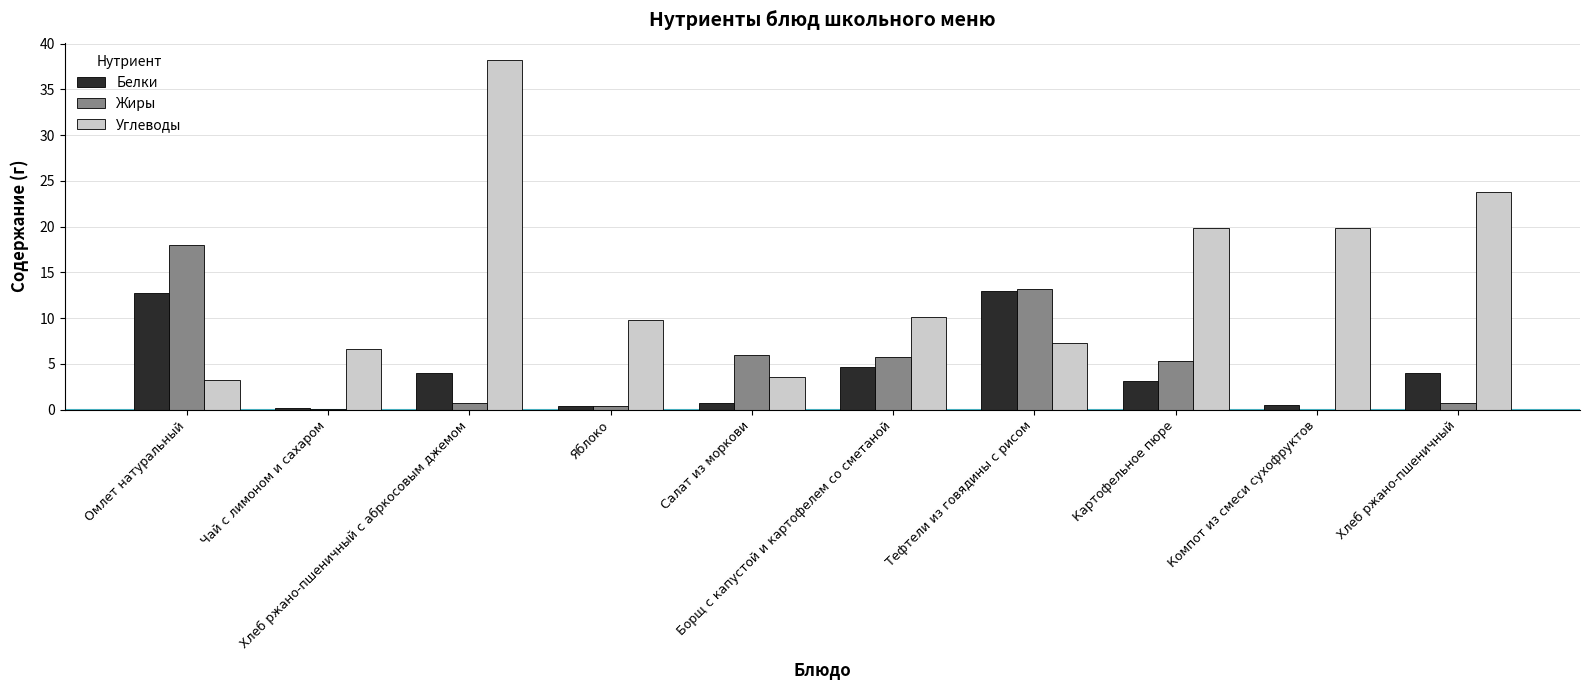

What is the sum of all Белки values?

43.3